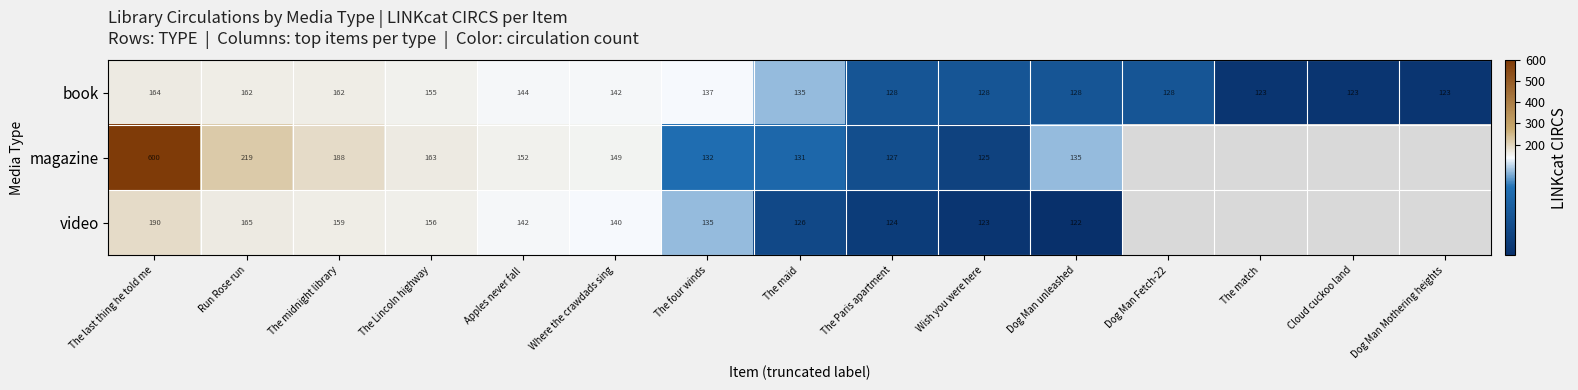

True or false: book has a value of 64.0 at Where the crawdads sing.

False